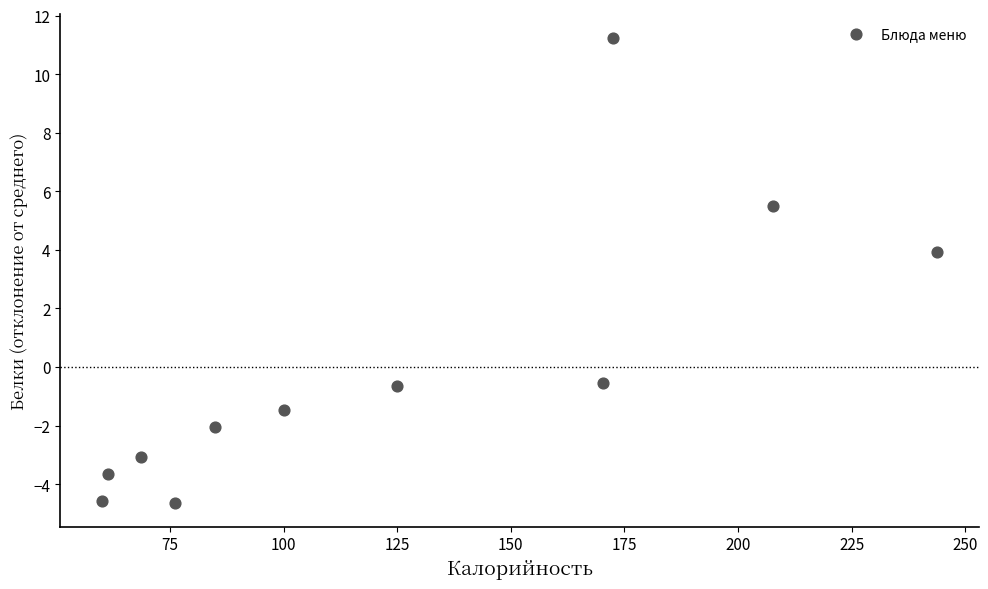

What Y value in the scatter plot is closest to 3?

3.9